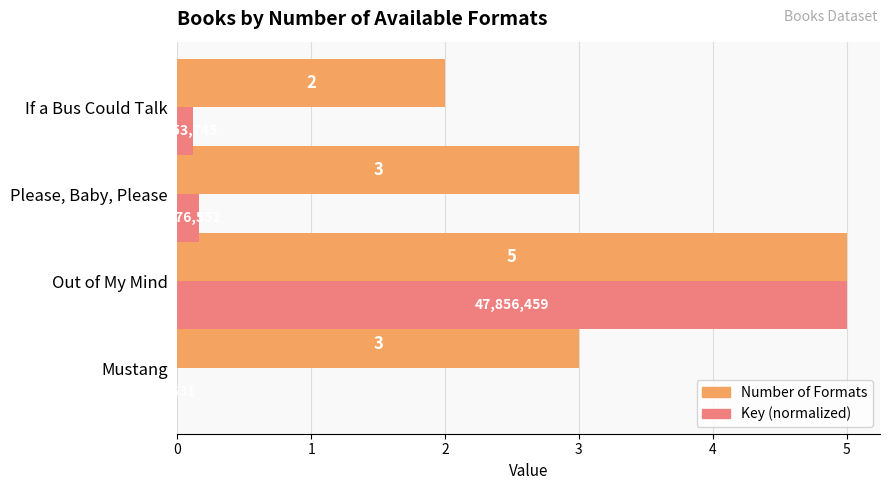

What is the sum of all Number of Formats values?

13.0